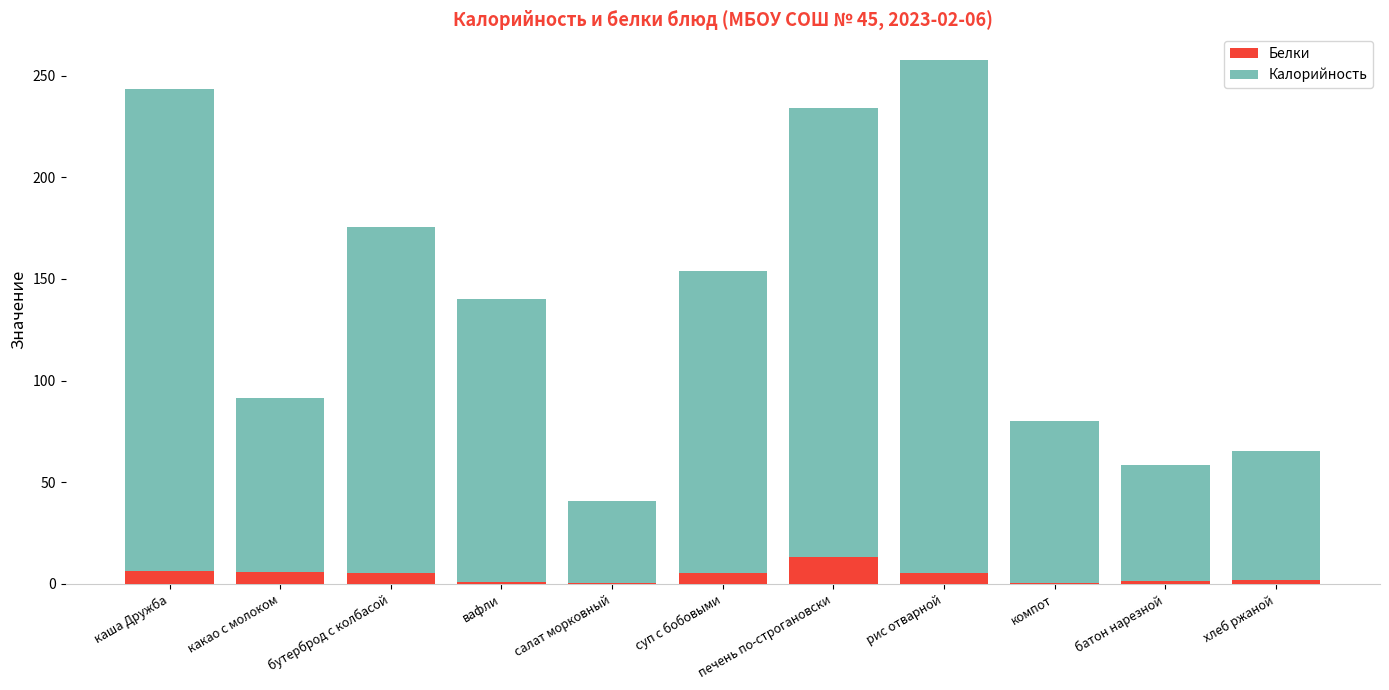

At which category is the sum across all series the highest?

рис отварной